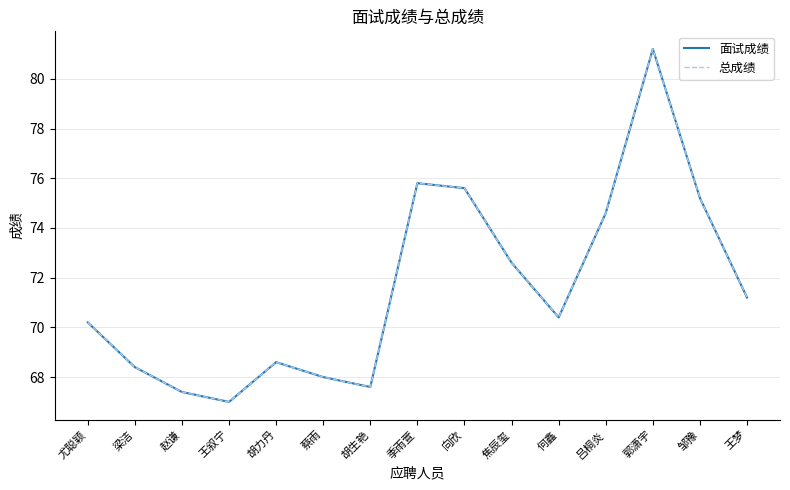

What is the total value across all series at 焦辰玺?

145.2